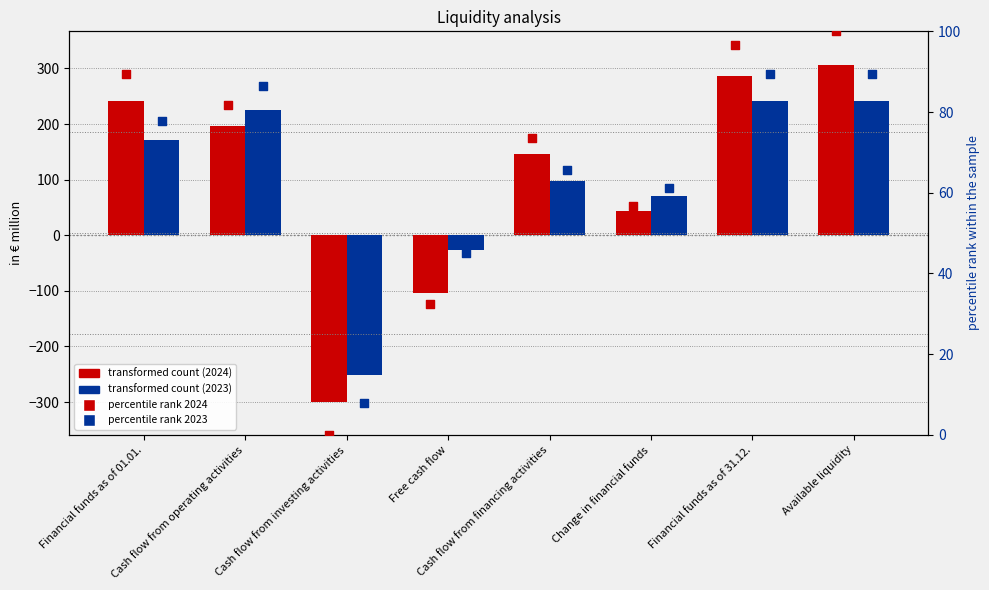

Is the value of 2023 at Change in financial funds greater than the value of 2024 at Cash flow from investing activities?

Yes